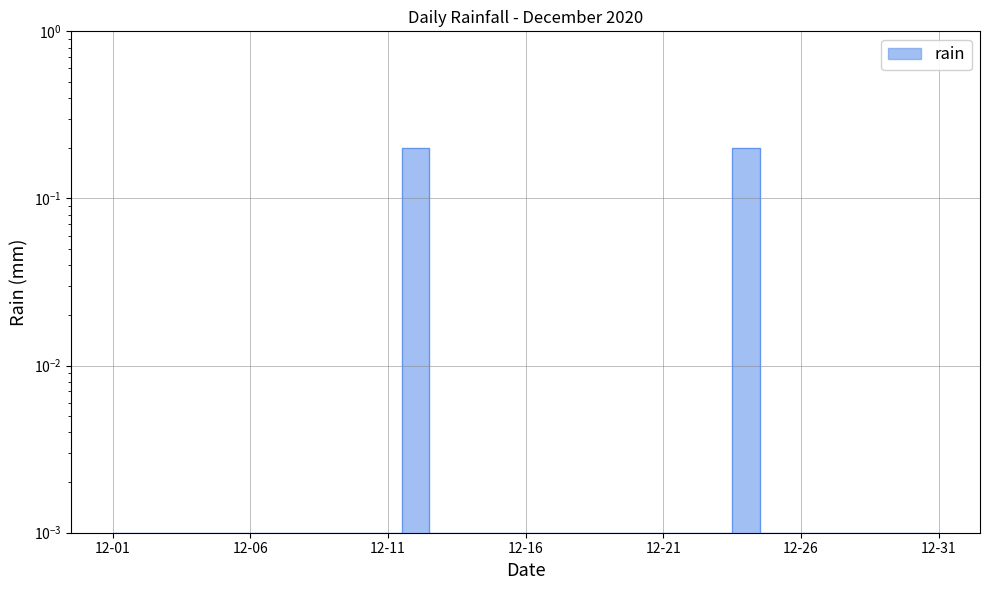

Where is the first local maximum?

2020-12-12